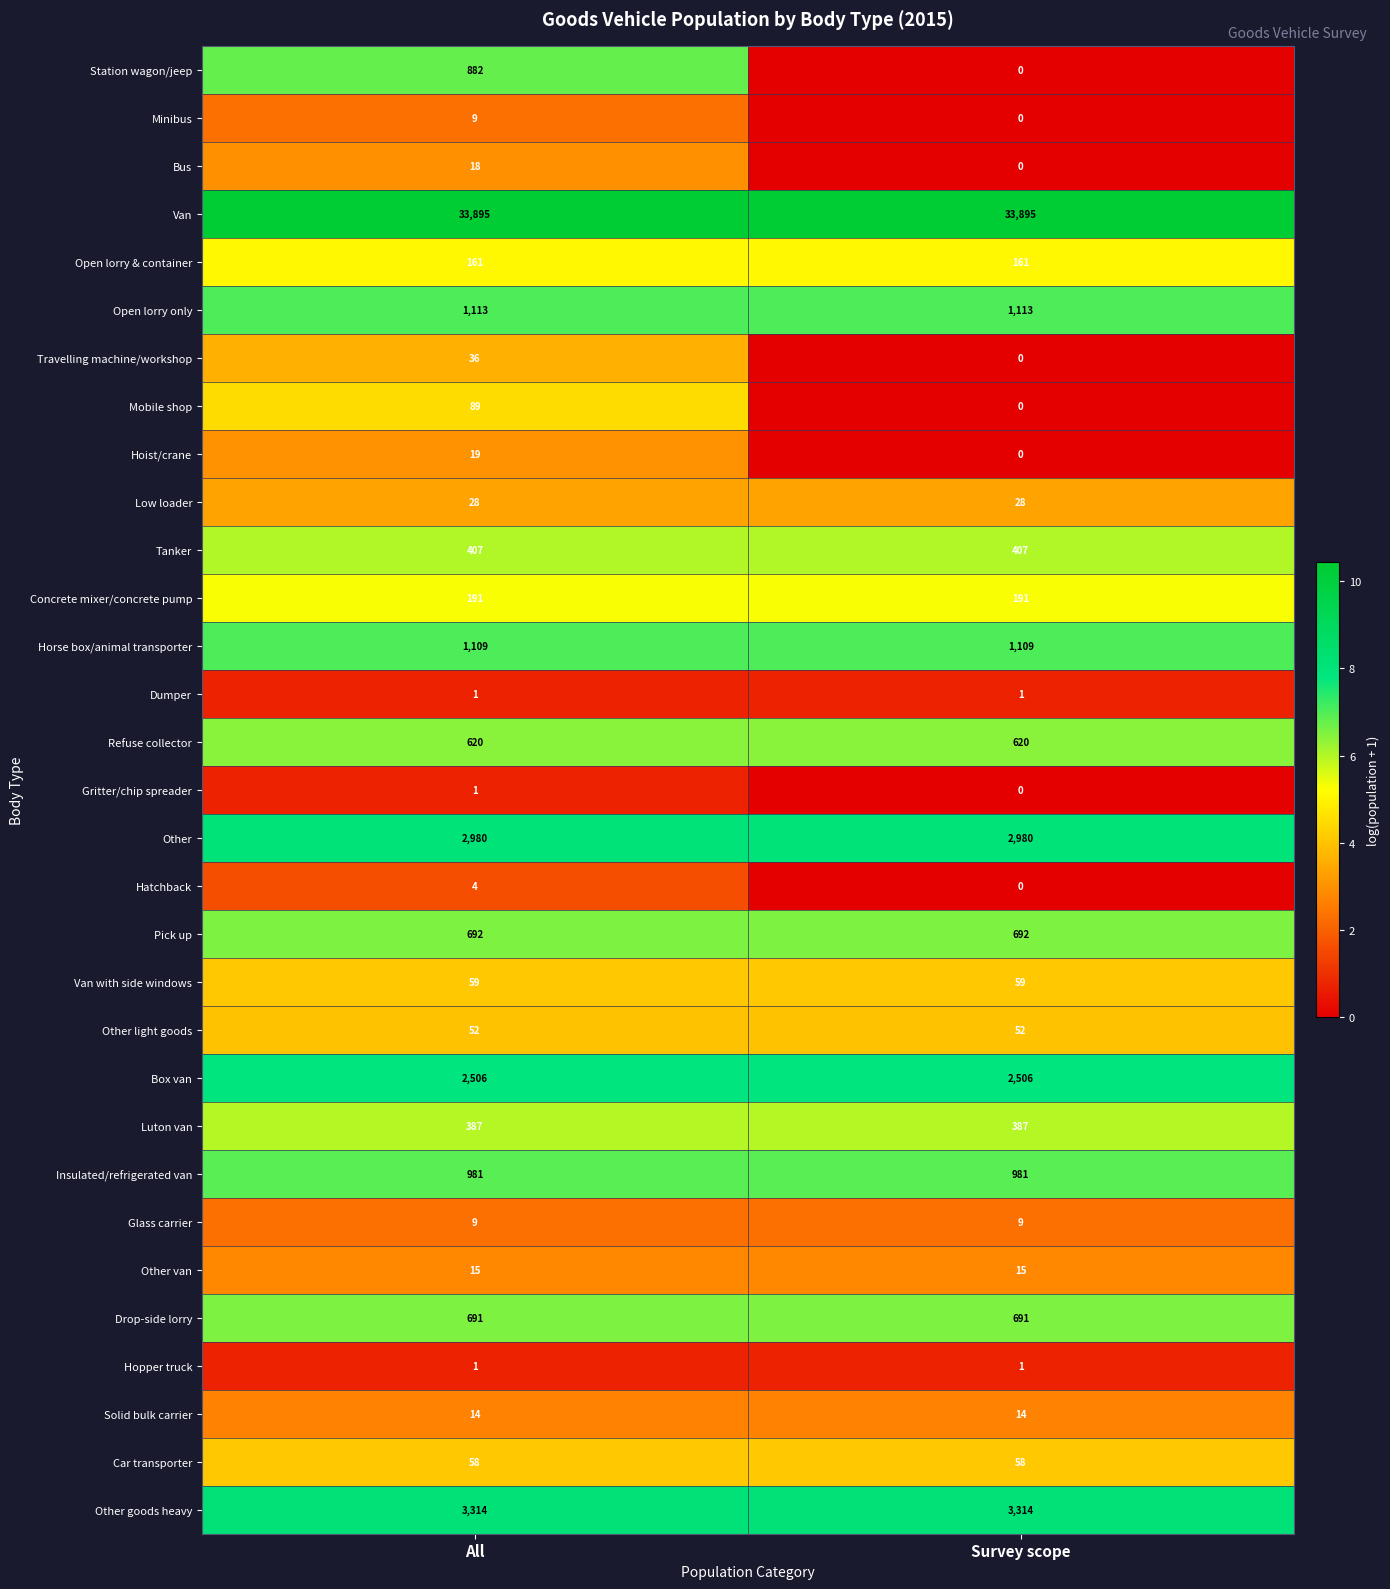

True or false: Van with side windows has a value of 33 at Survey scope.

False